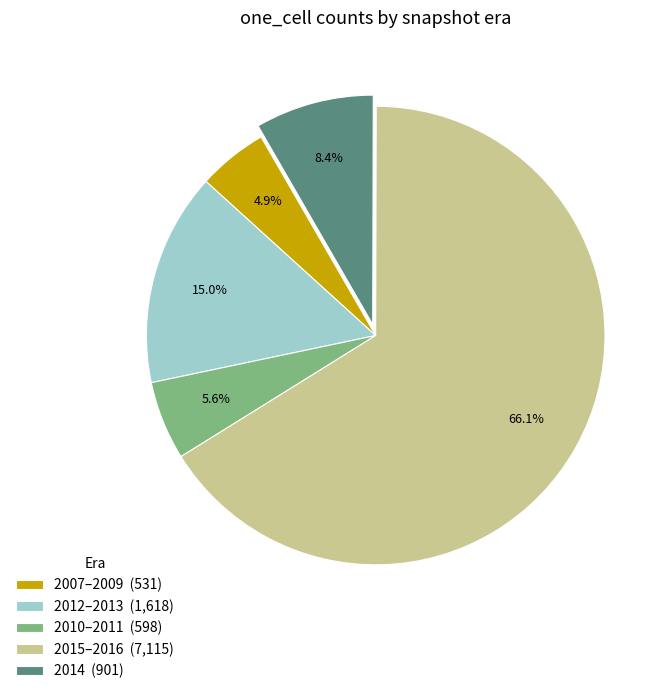

Approximately how many times larger is the value at 2015–2016 (7,115) compared to 2012–2013 (1,618)?

4.4